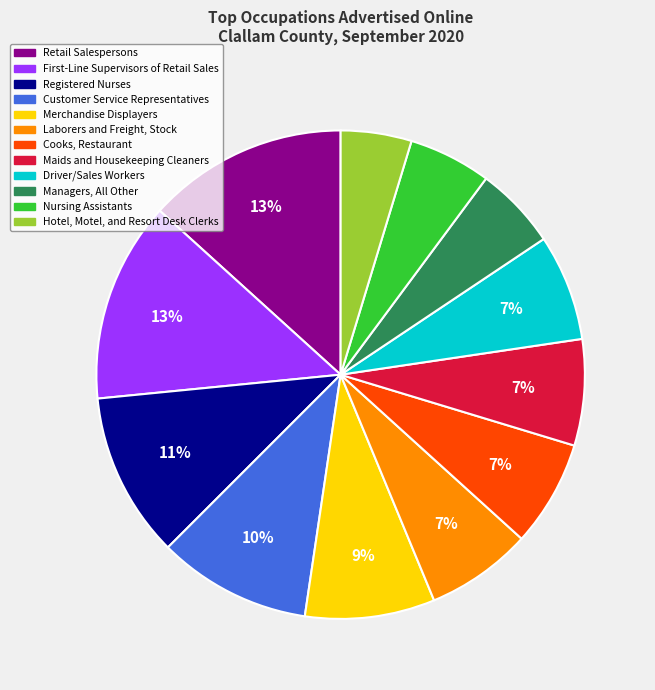

How many slices are in this pie chart?

12